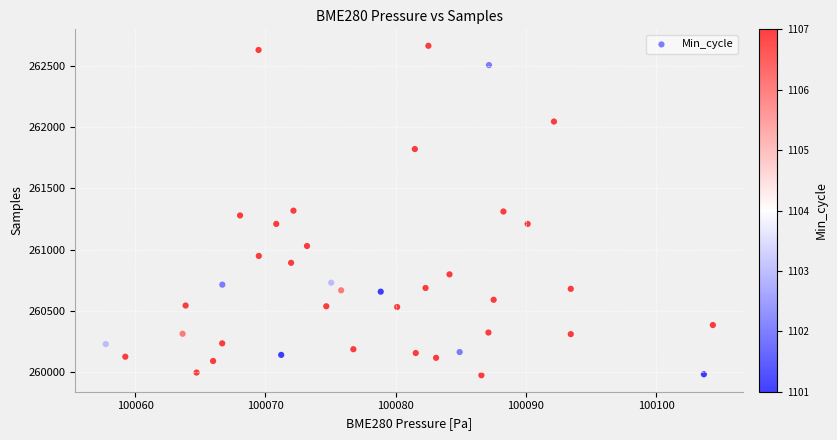

What is the range of Y values (max minus min)?

2684